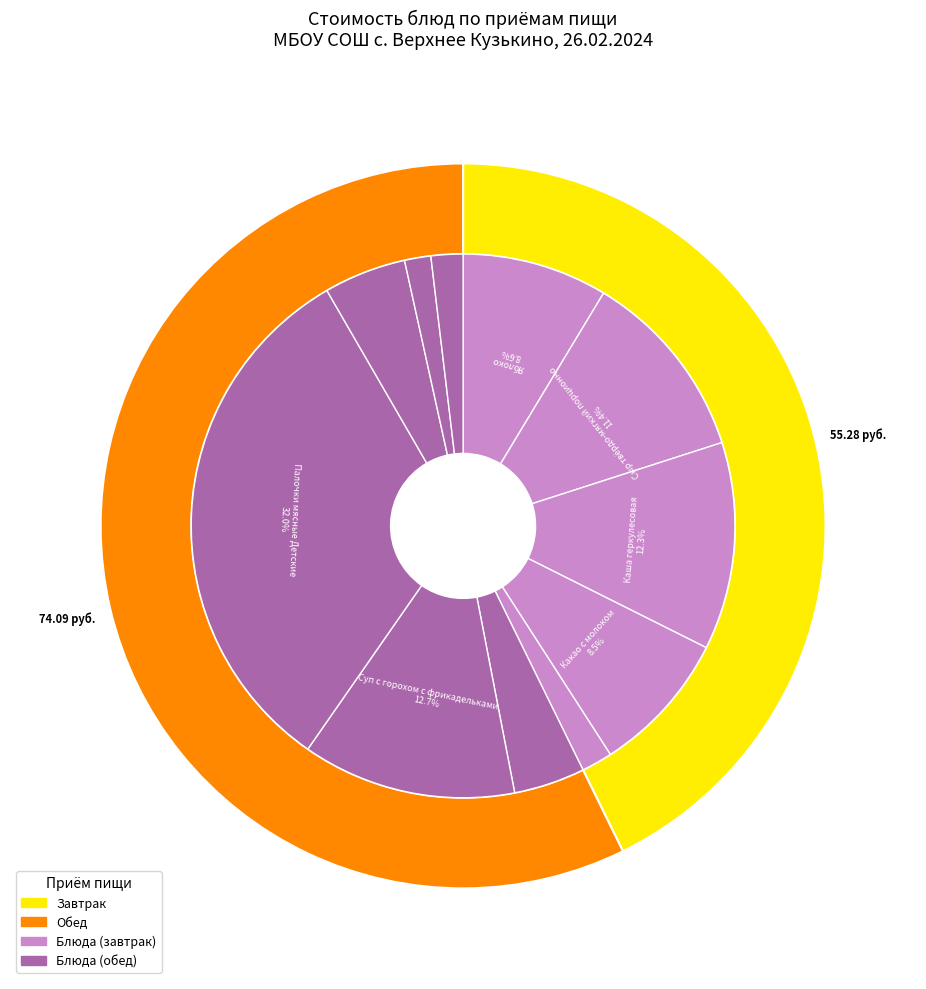

To the nearest percent, what is the difference between the largest and smallest slice percentages?

30%